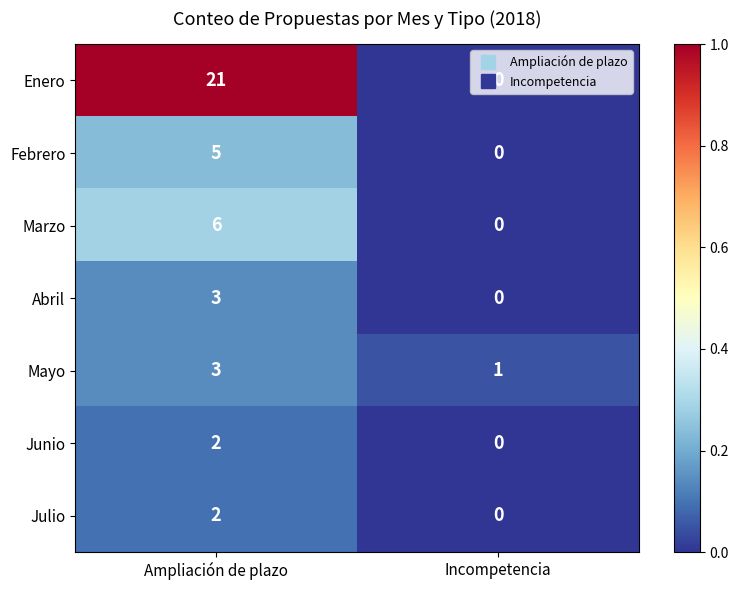

Which series has the largest total across all categories?

Enero